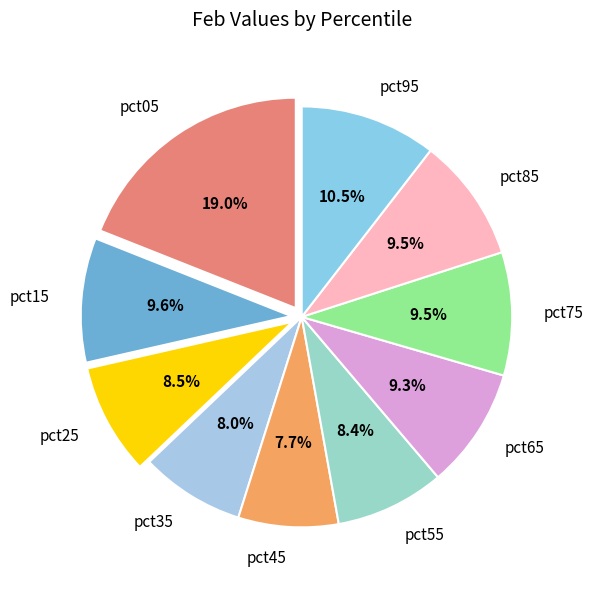

What percentage do pct55 and pct65 together represent?

17.7%